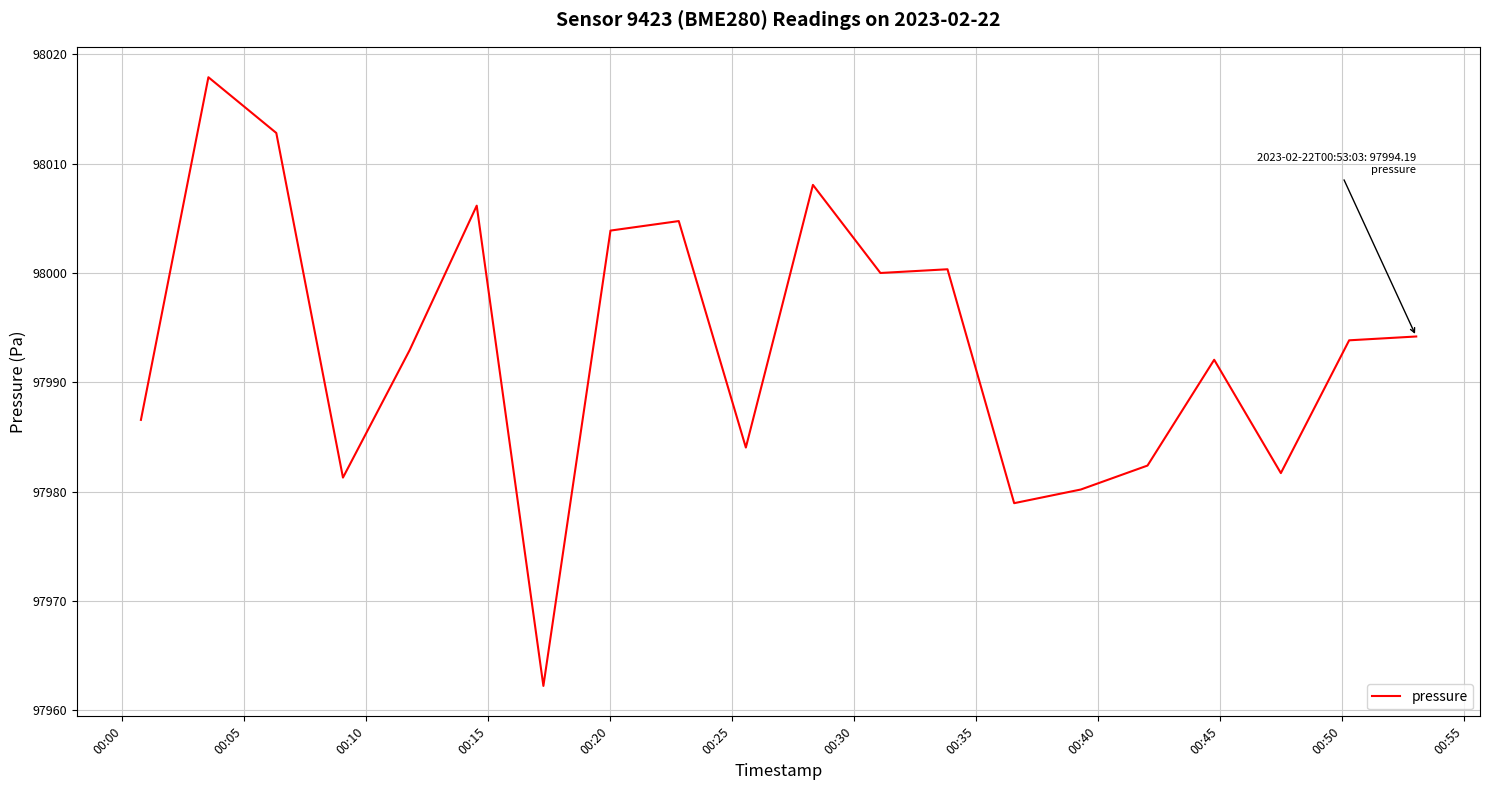

How many lines are shown in the chart?

1